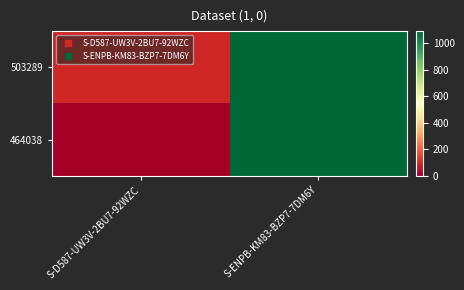

At S-ENPB-KM83-BZP7-7DM6Y, list the series in order from smallest to largest.

503289, 464038